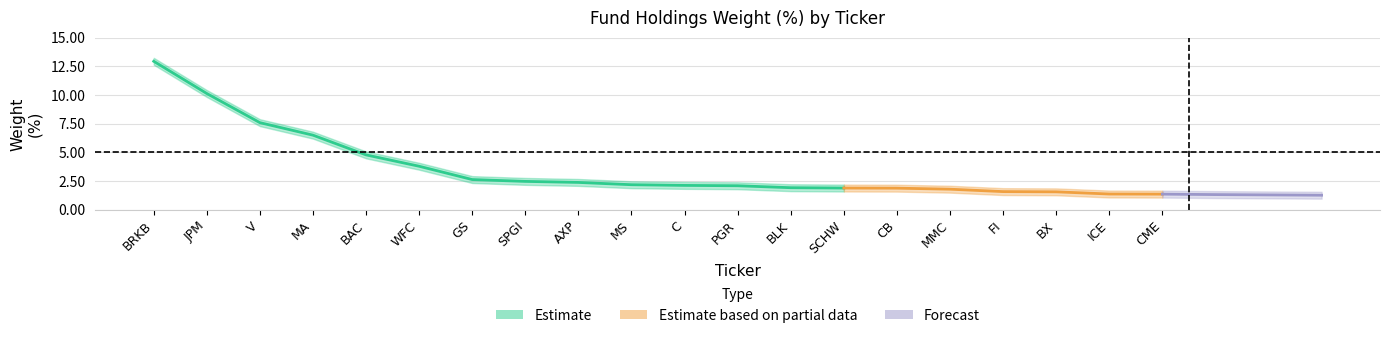

Does the chart display data point markers on the line(s)?

No